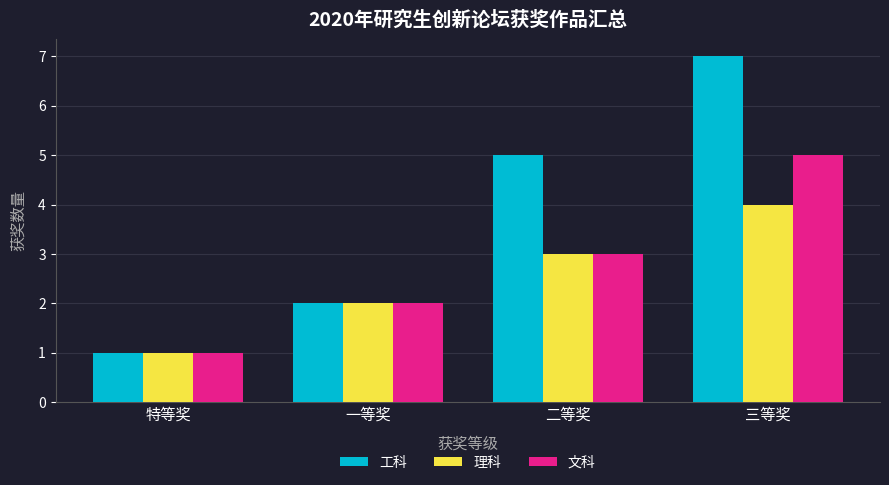

What is the difference between the highest and lowest values at 二等奖?

2